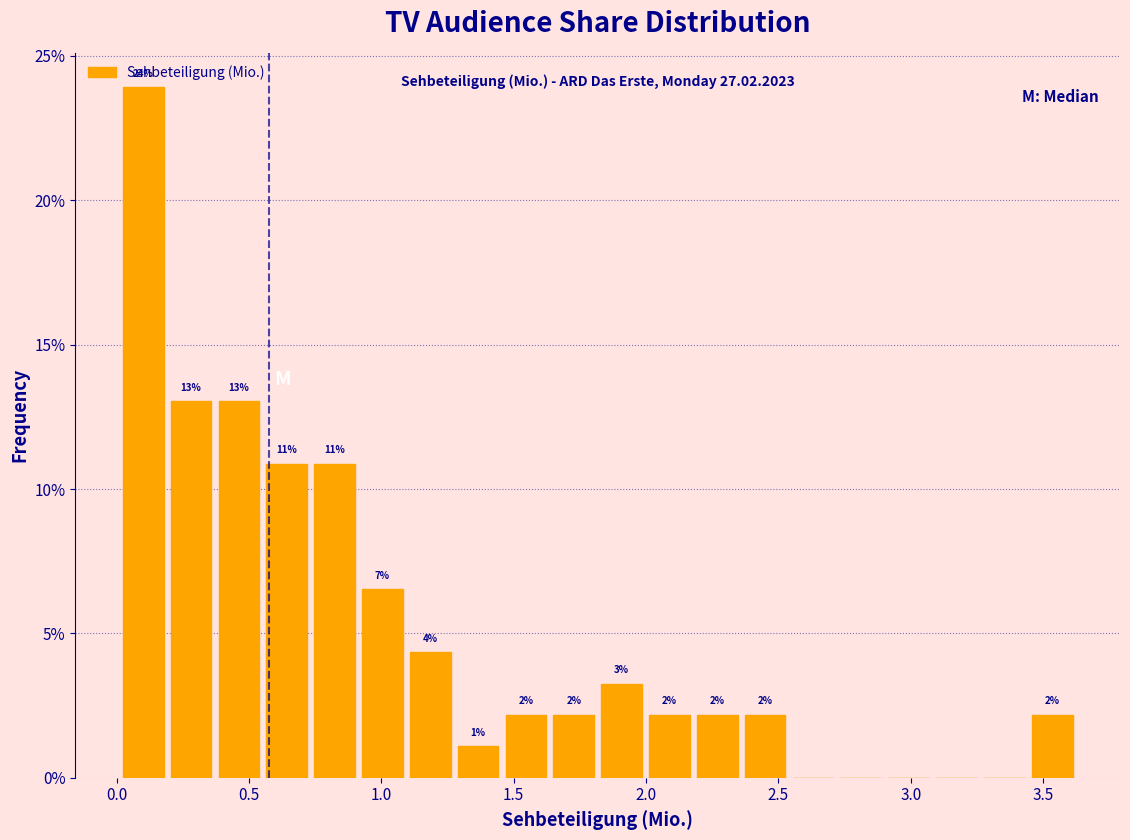

Read against the x-axis, roughly where is the centre of the tallest bar?

0.10